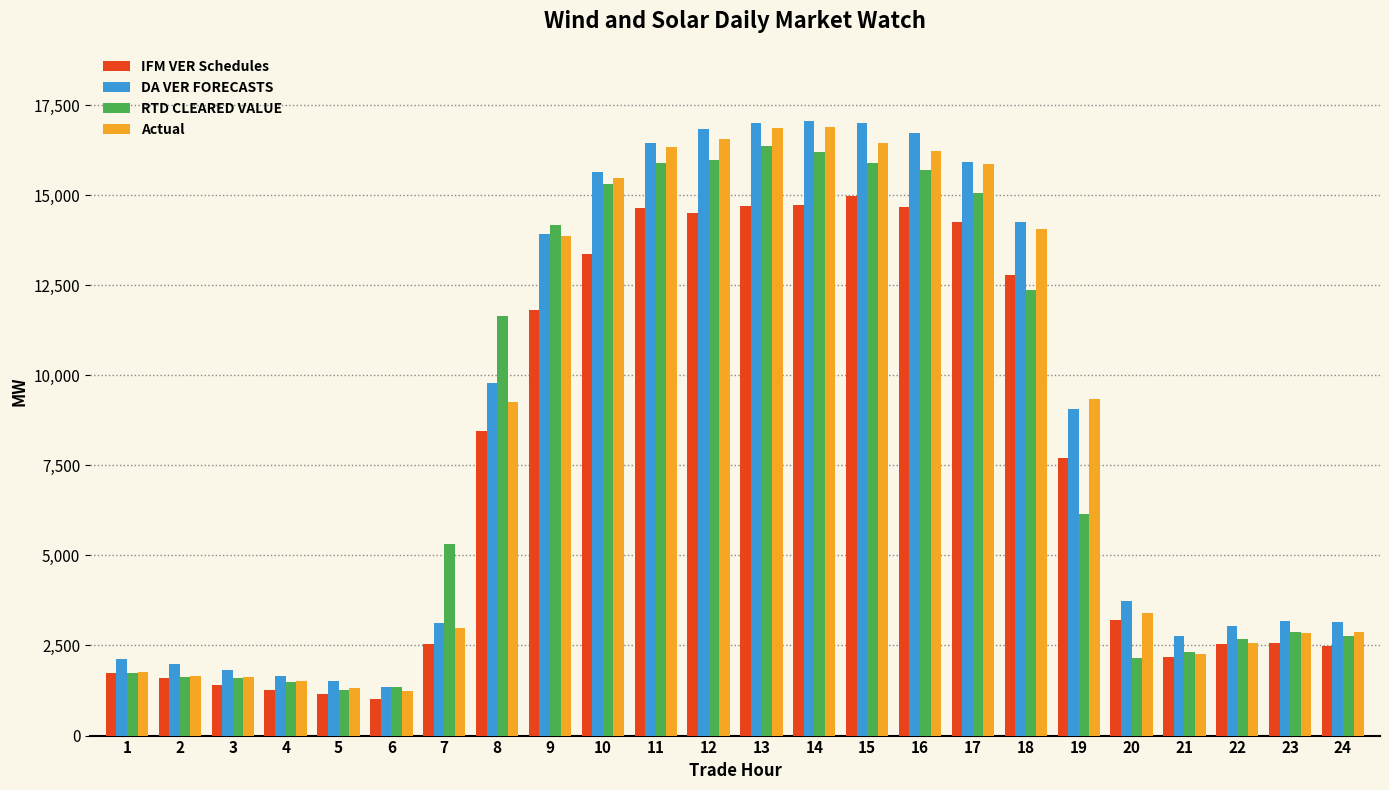

Where is RTD CLEARED VALUE nearest to the value 8810?

19